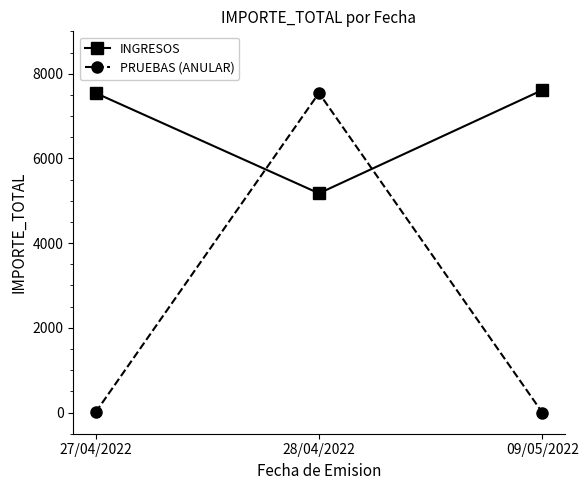

At how many categories does at least one series exceed 5238?

3